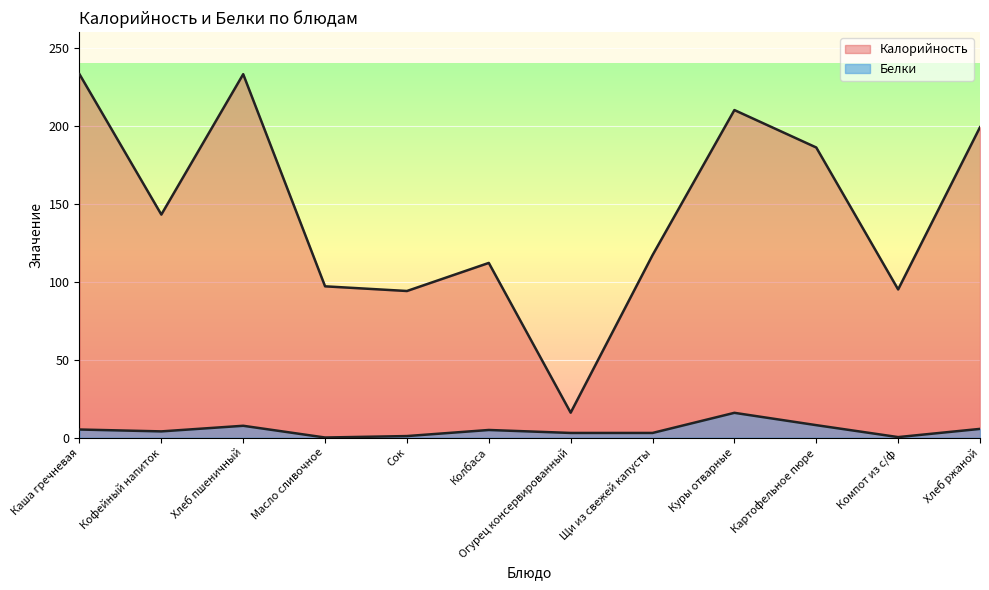

Where does the Калорийность series first go above 143?

Каша гречневая